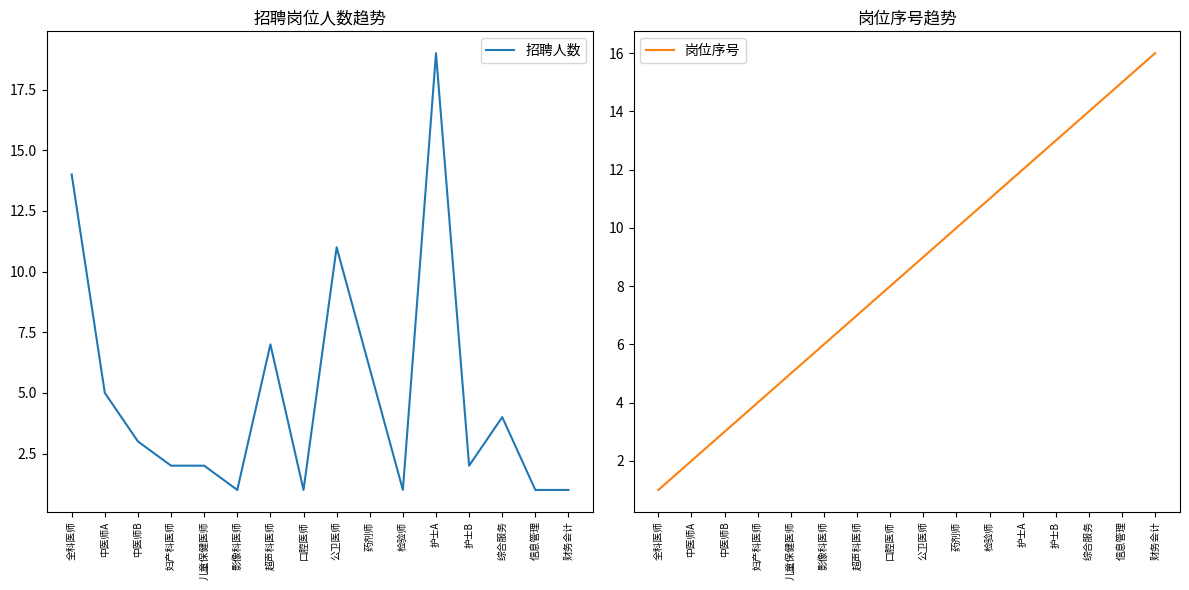

Does the chart display data point markers on the line(s)?

No